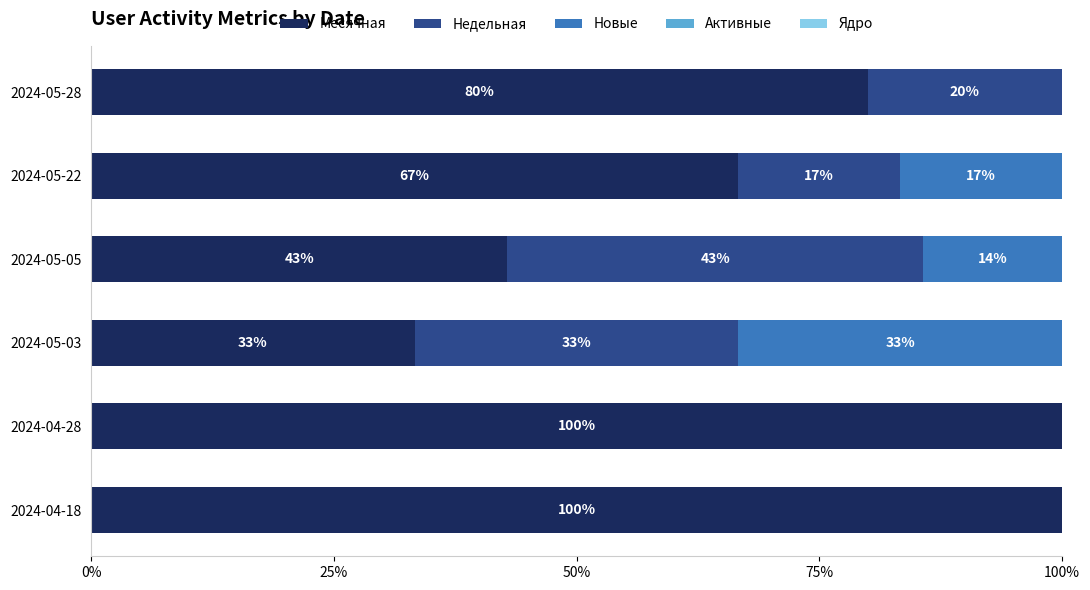

The value of Месячная at 2024-05-22 is 66.7. True or false?

True